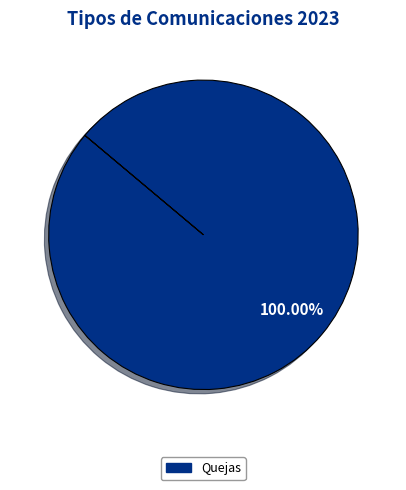

Does any single category account for the majority?

Yes